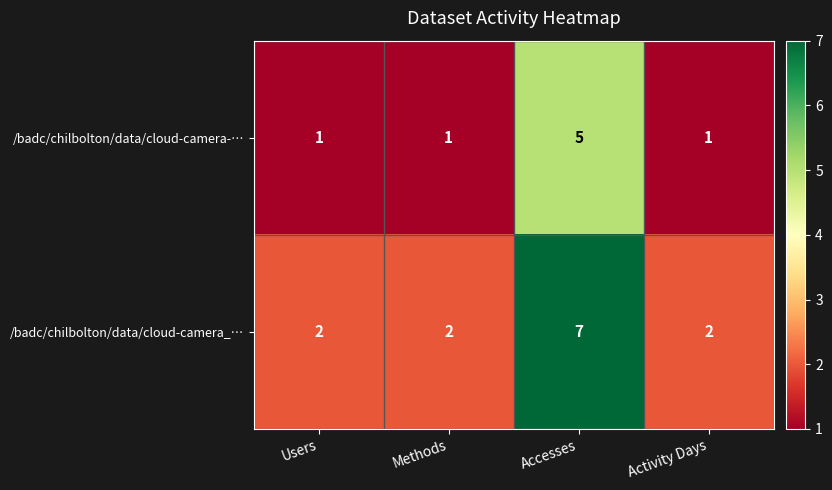

How many distinct data groups are displayed?

2